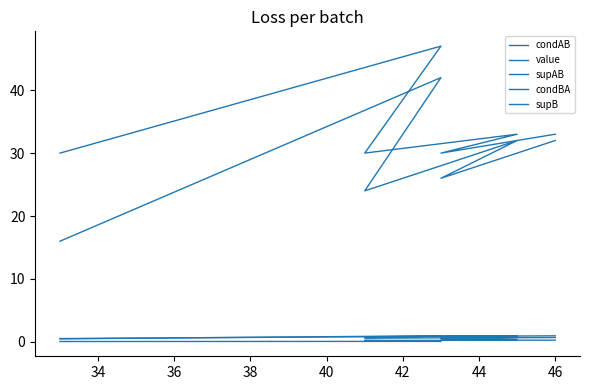

What is the difference between the highest and lowest values at 36?

32.7